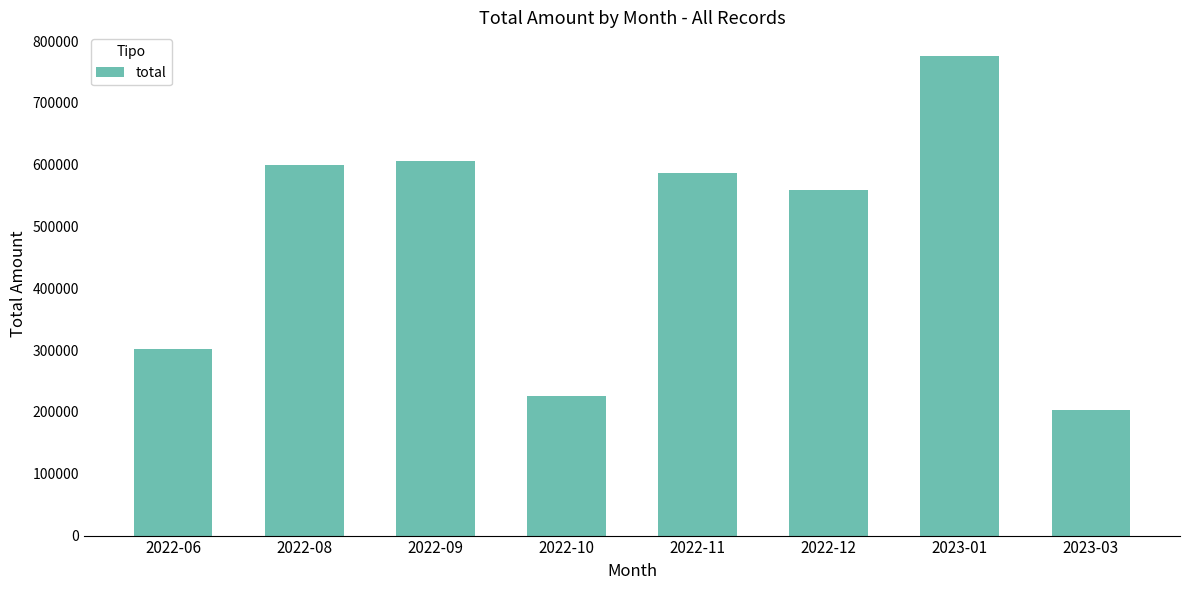

Does the chart contain any negative values?

No